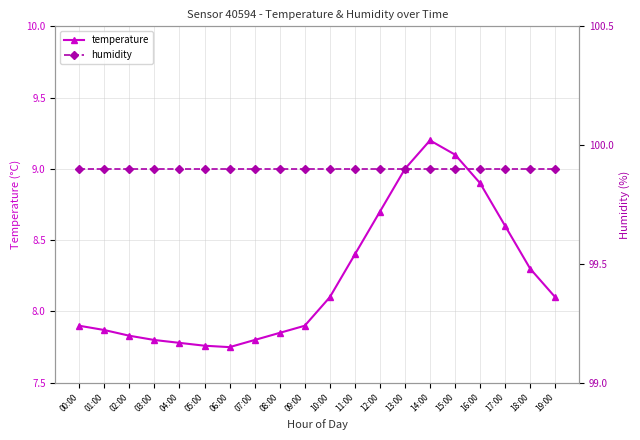

The value of temperature at 05:00 is 7.8. True or false?

True